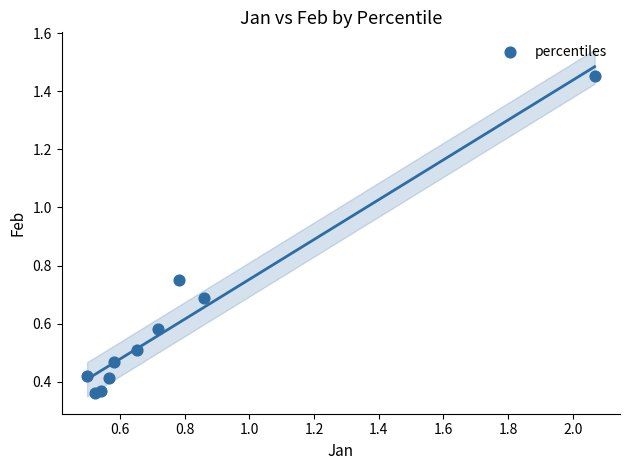

What is the range of X values (max minus min)?

1.6